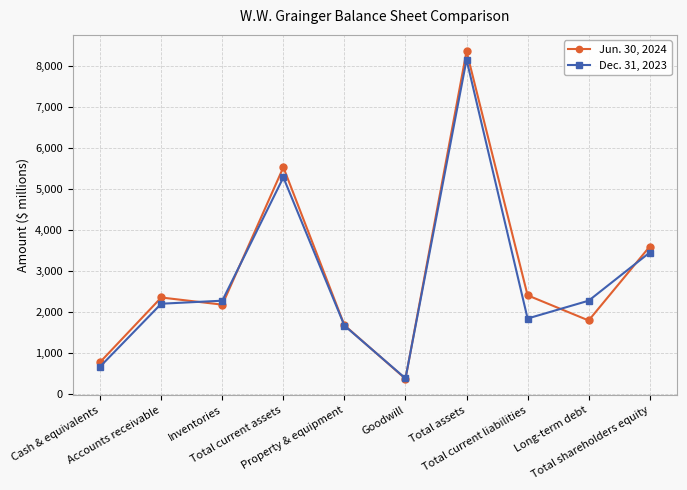

How many data points does each series have?

10